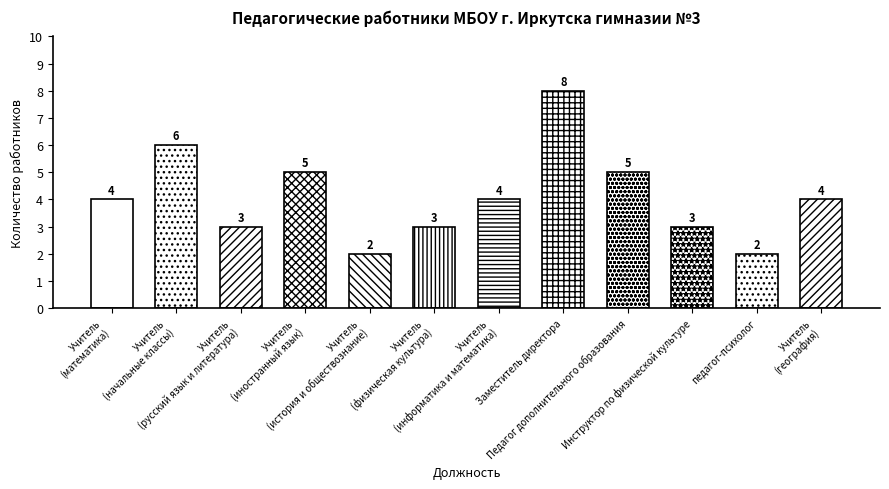

The value at Учитель (физическая культура) is 3. True or false?

True